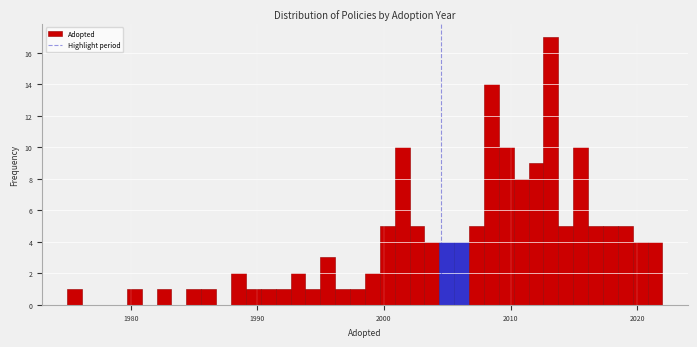

Around what value on the x-axis is the tallest bar? Give the approximate position of its centre, as read against the axis.

2013